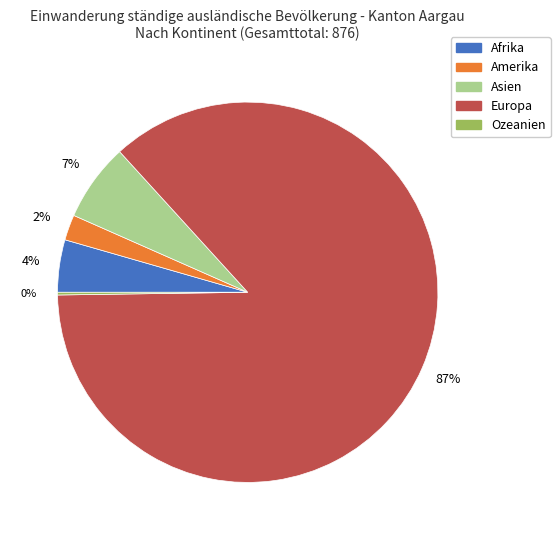

Do Amerika and Europa together represent more than half of the pie?

Yes